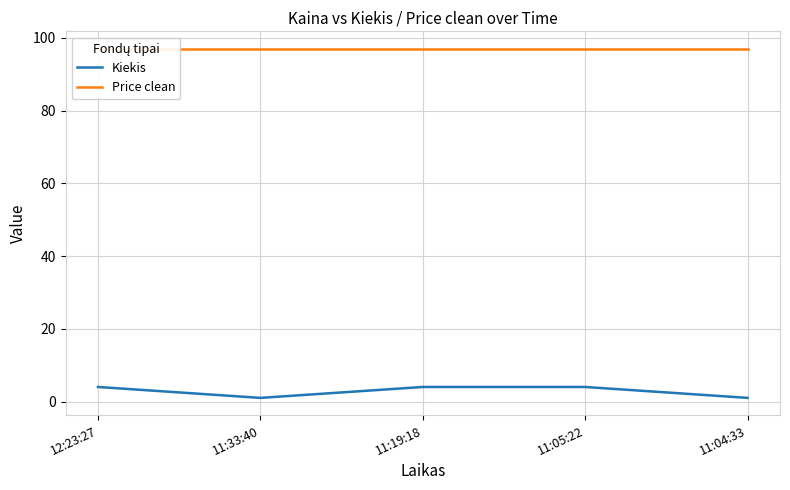

Where is Kiekis nearest to the value 2?

11:33:40